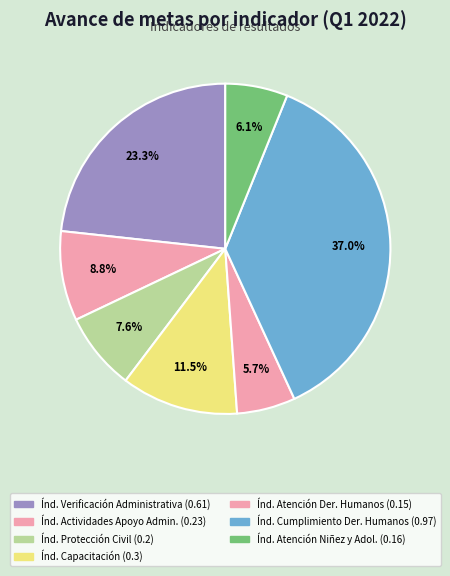

How many slices are in this pie chart?

7